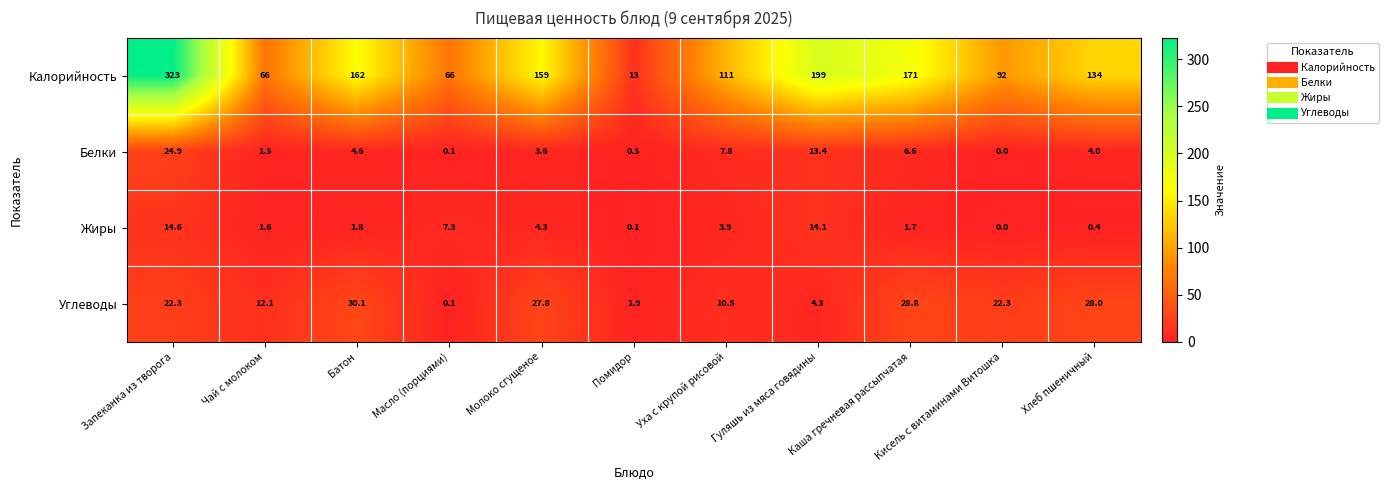

What is the difference between the Калорийность values at Чай с молоком and Уха с крупой рисовой?

45.0